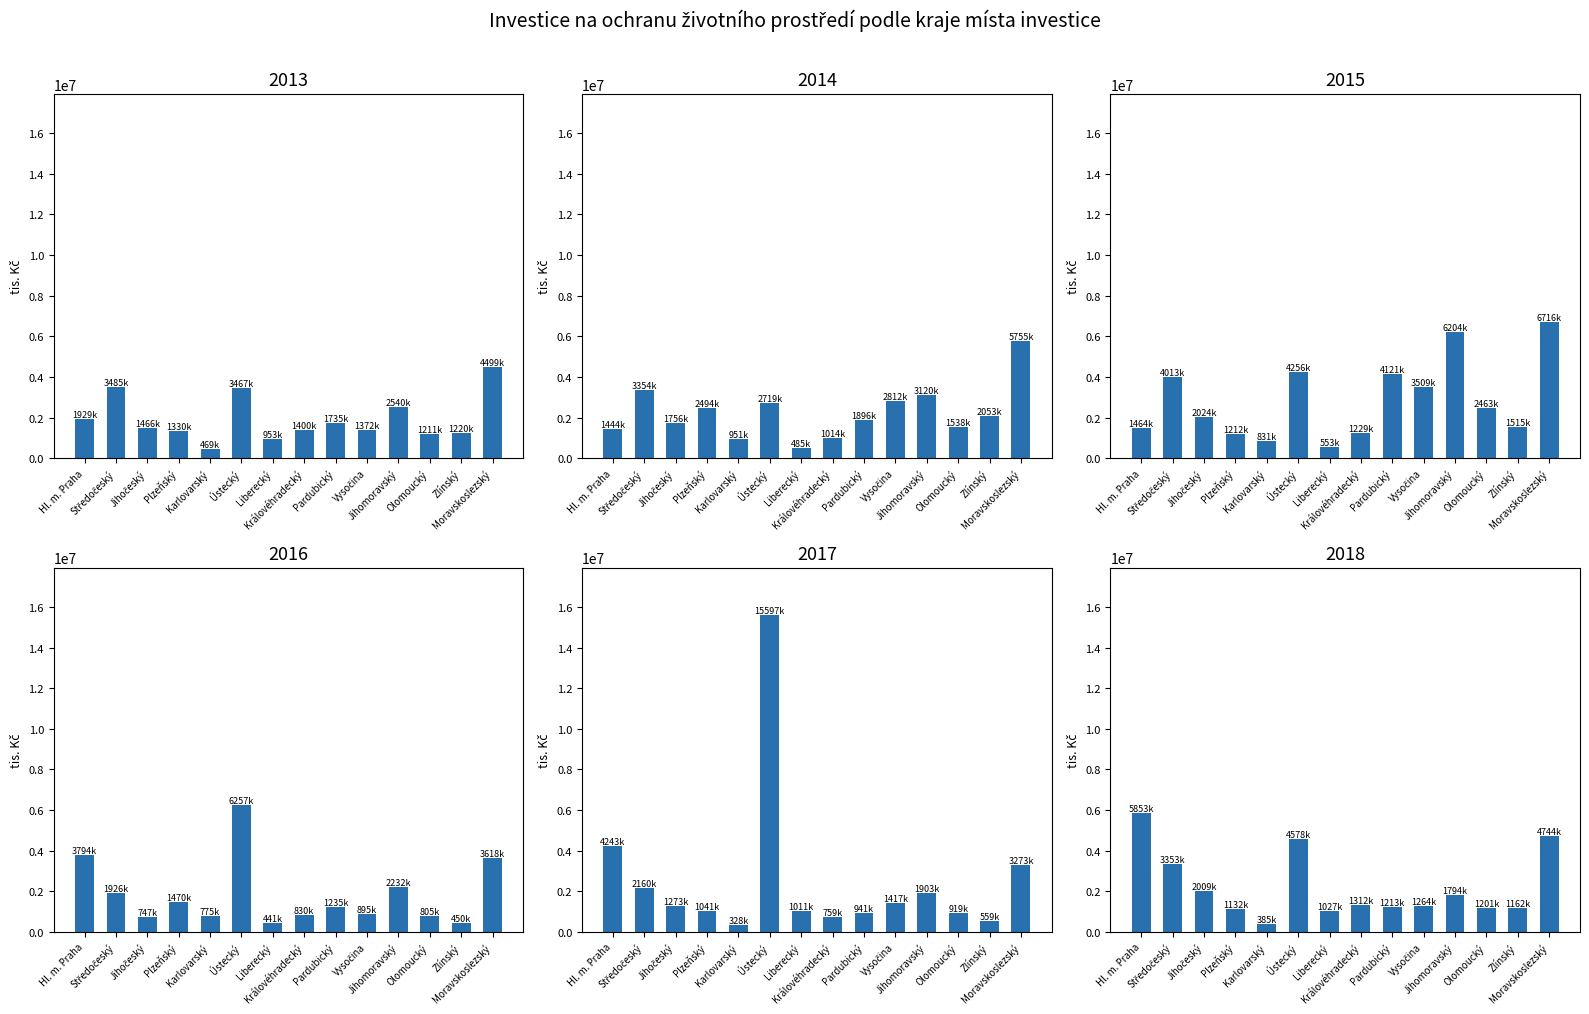

What are all the series names shown in the legend?

2013, 2014, 2015, 2016, 2017, 2018